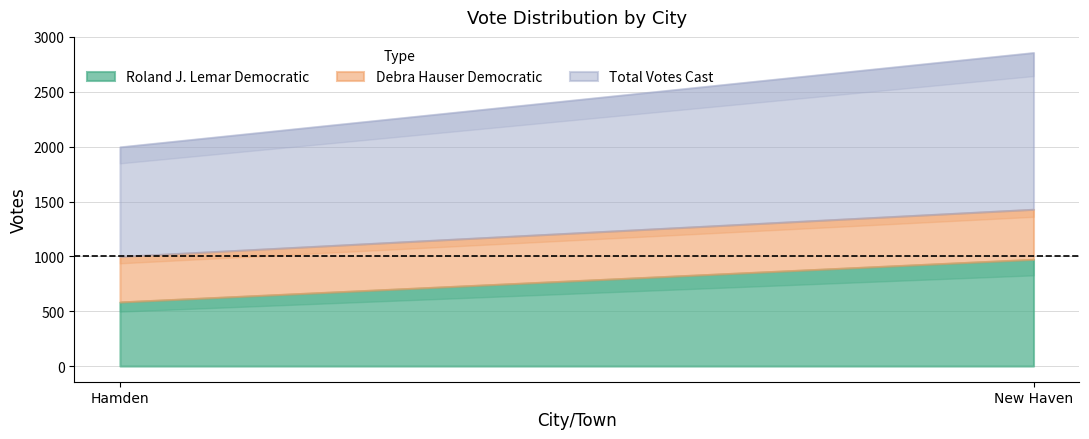

Rank the series at Hamden from highest to lowest value.

Total Votes Cast, Roland J. Lemar Democratic, Debra Hauser Democratic